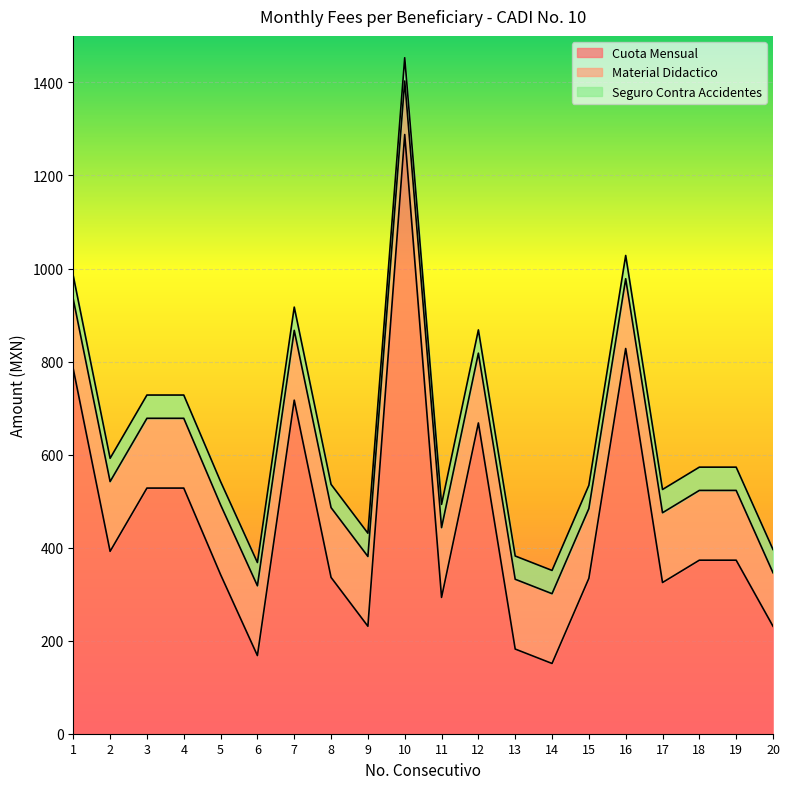

Which series has the widest spread of values?

Cuota Mensual